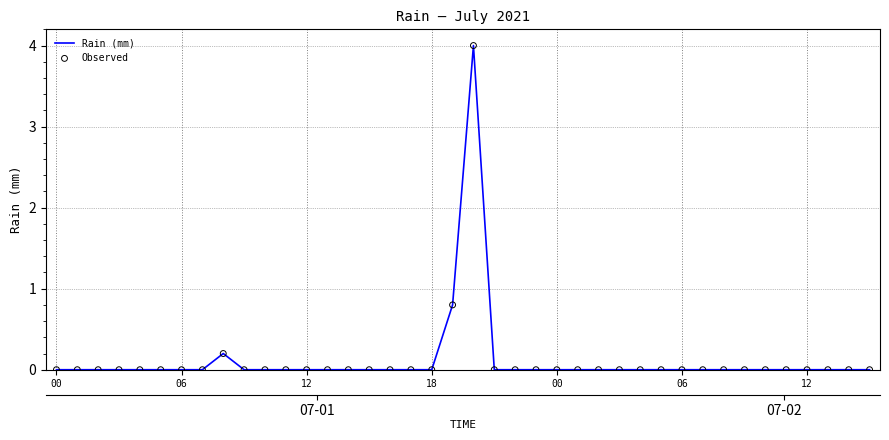

What are all the series names shown in the legend?

Rain (mm), Observed